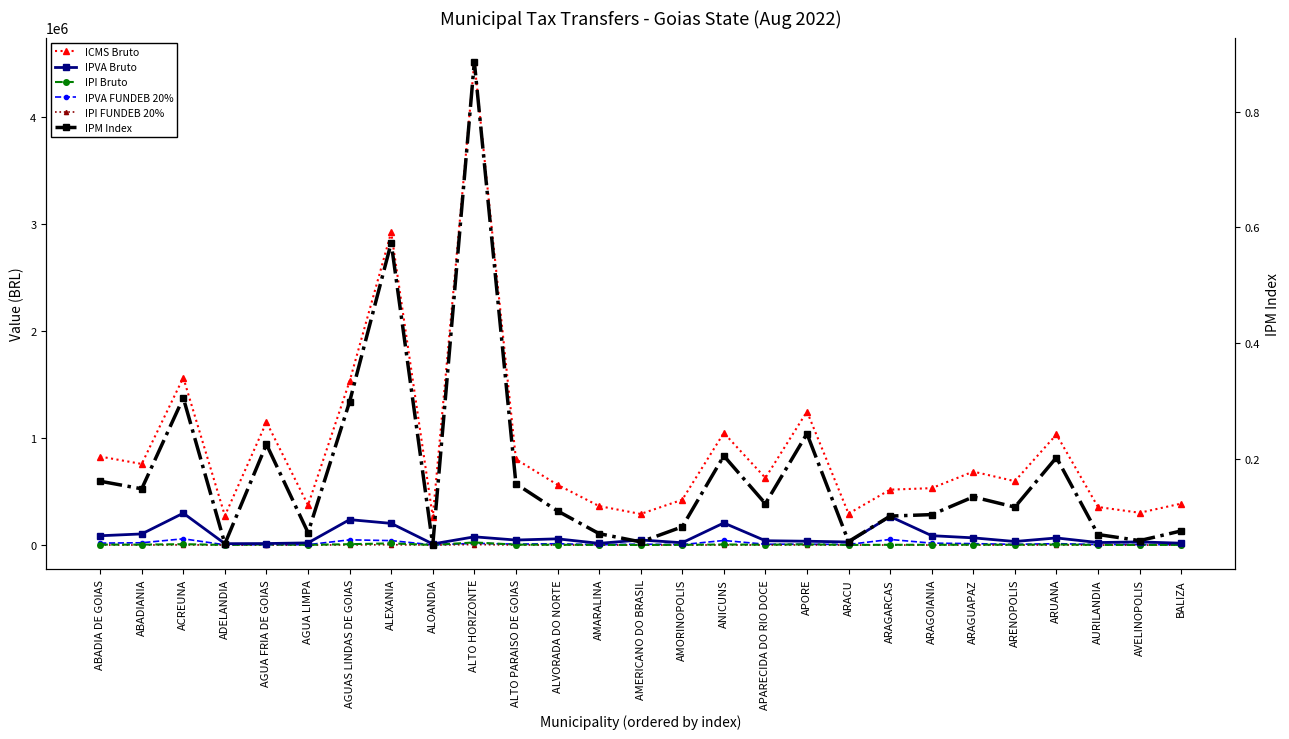

What is the sum of all IPI Bruto values?

132806.2